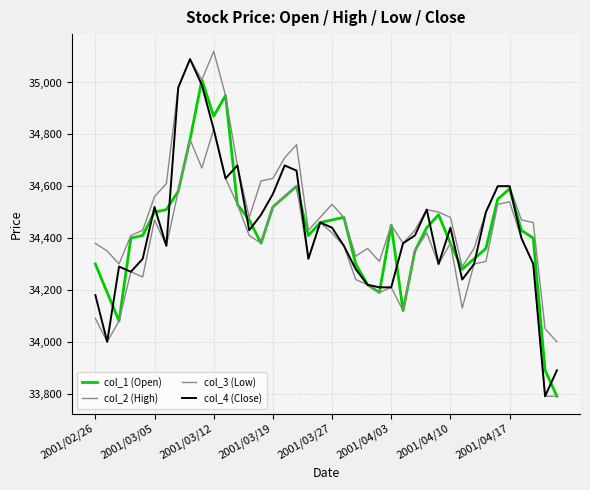

True or false: col_4 (Close) and col_1 (Open) intersect in this chart.

True